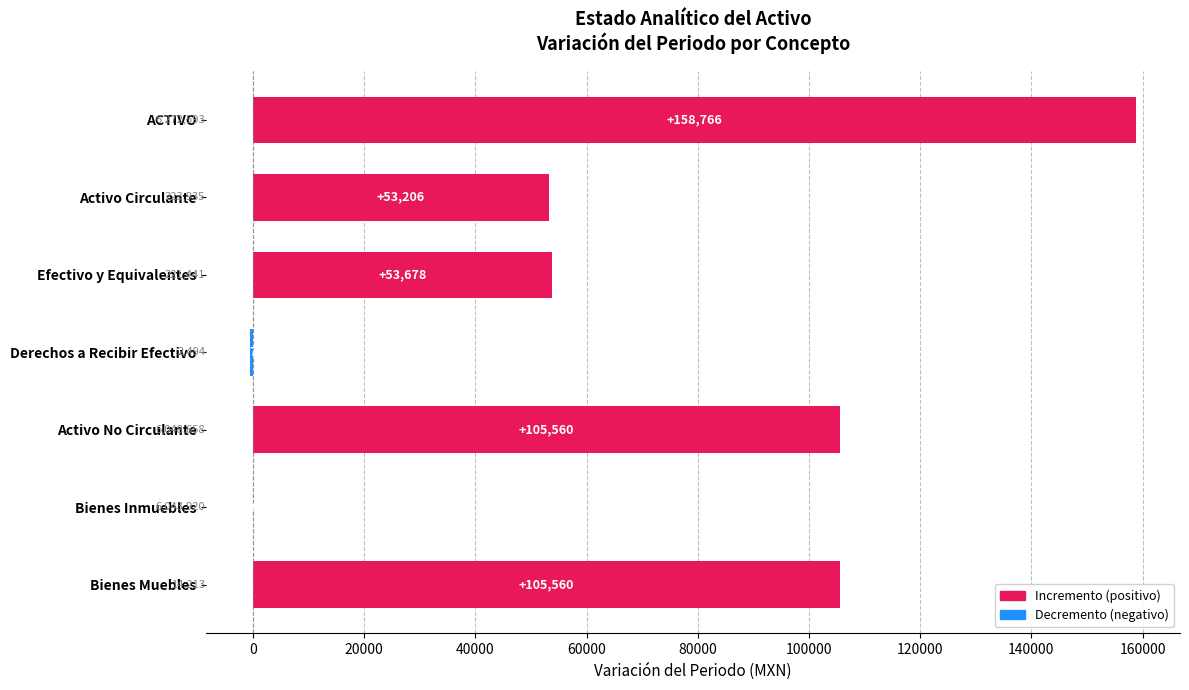

At which category does the chart reach its peak across all series?

ACTIVO